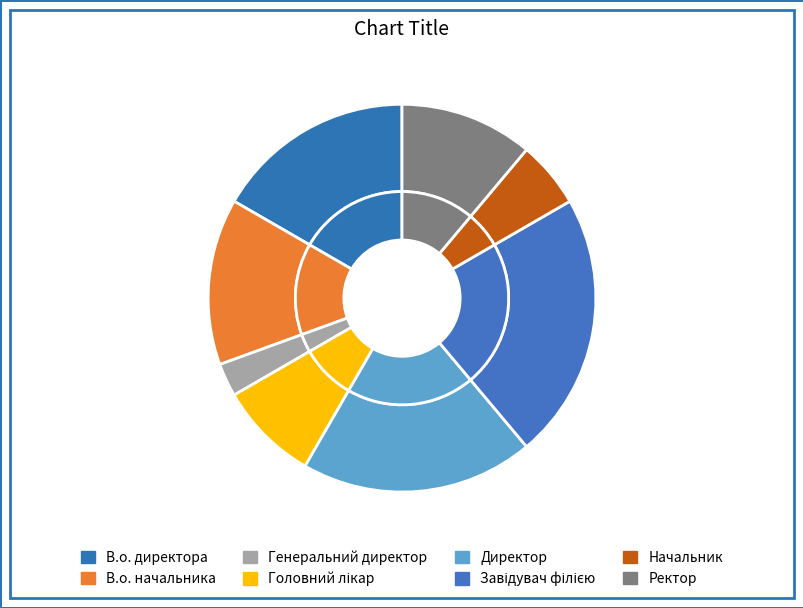

To the nearest percent, what percentage of the pie is В.о. директора?

17%